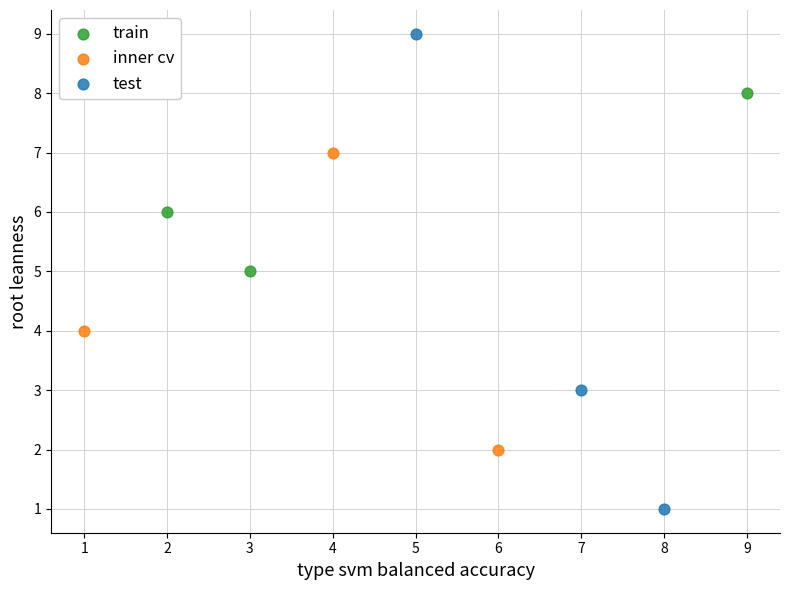

Which series contains the lowest Y value?

test